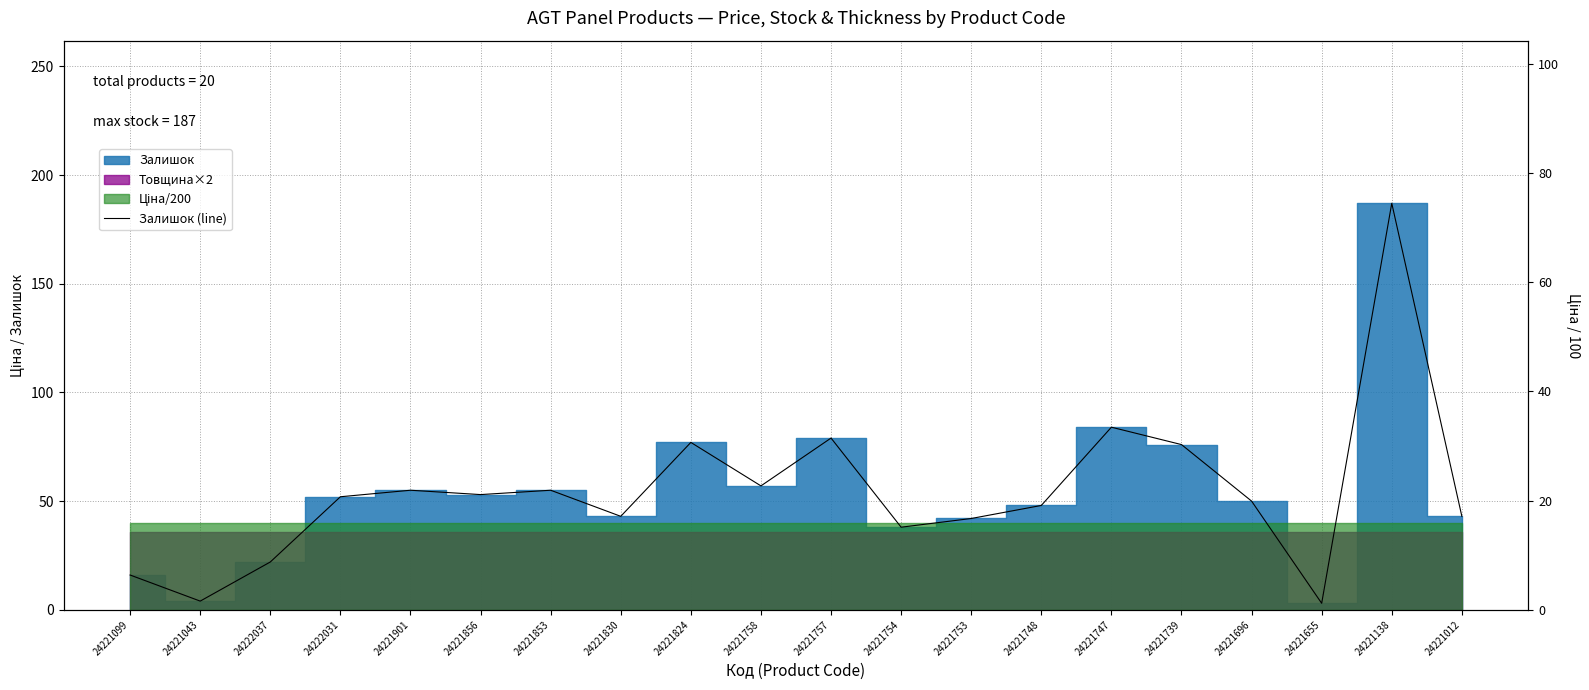

At which label is the value closest to 95?

24221747